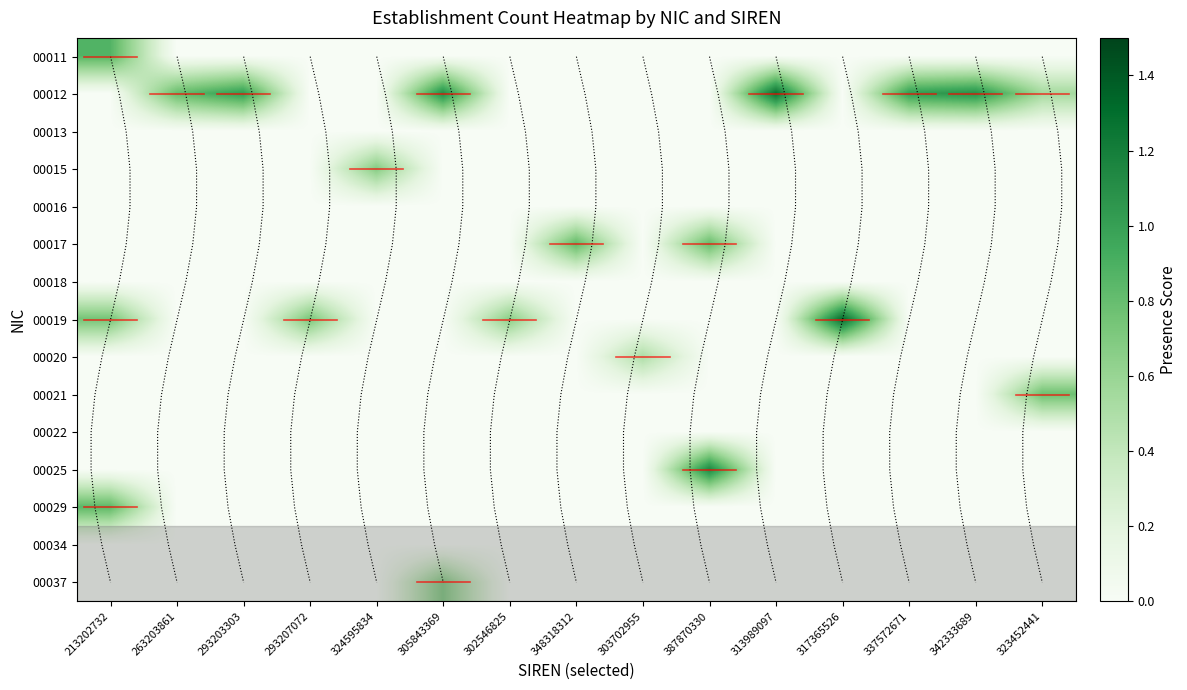

At which label does 00015 reach its peak?

324595834